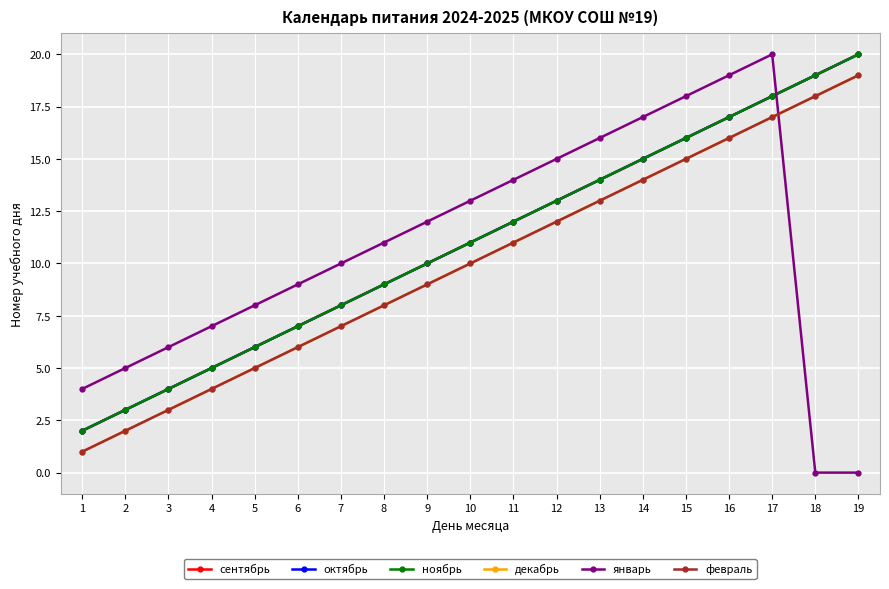

What is the average value of the октябрь series?

11